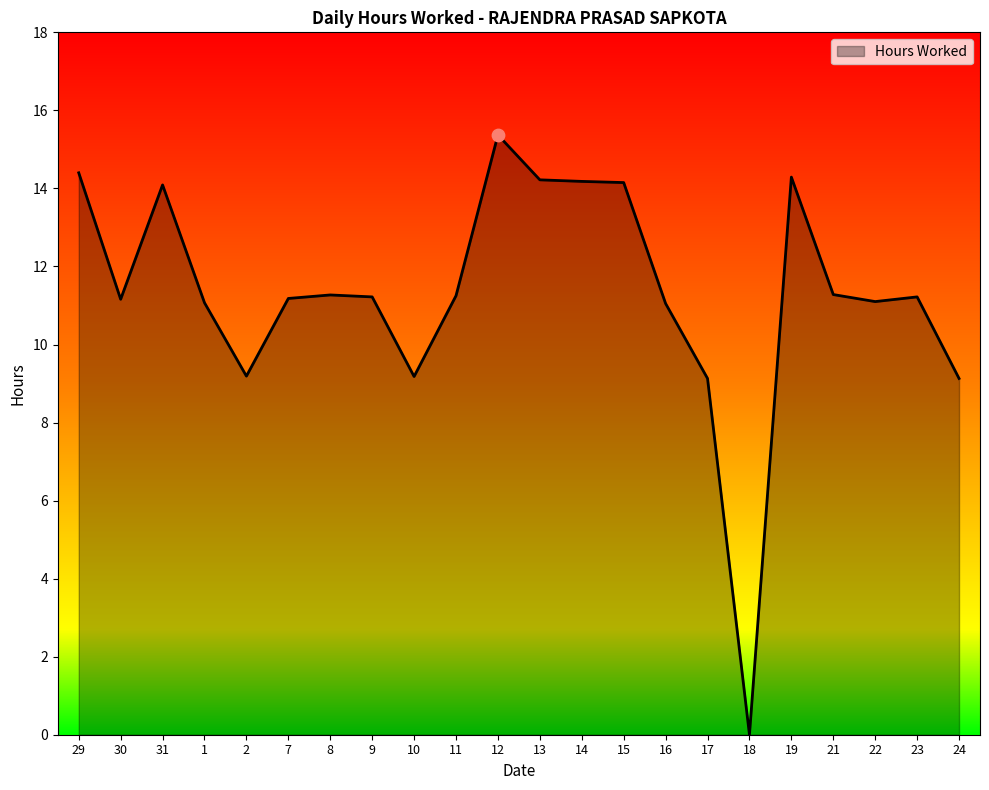

Between 1 and 15, which is larger?

15